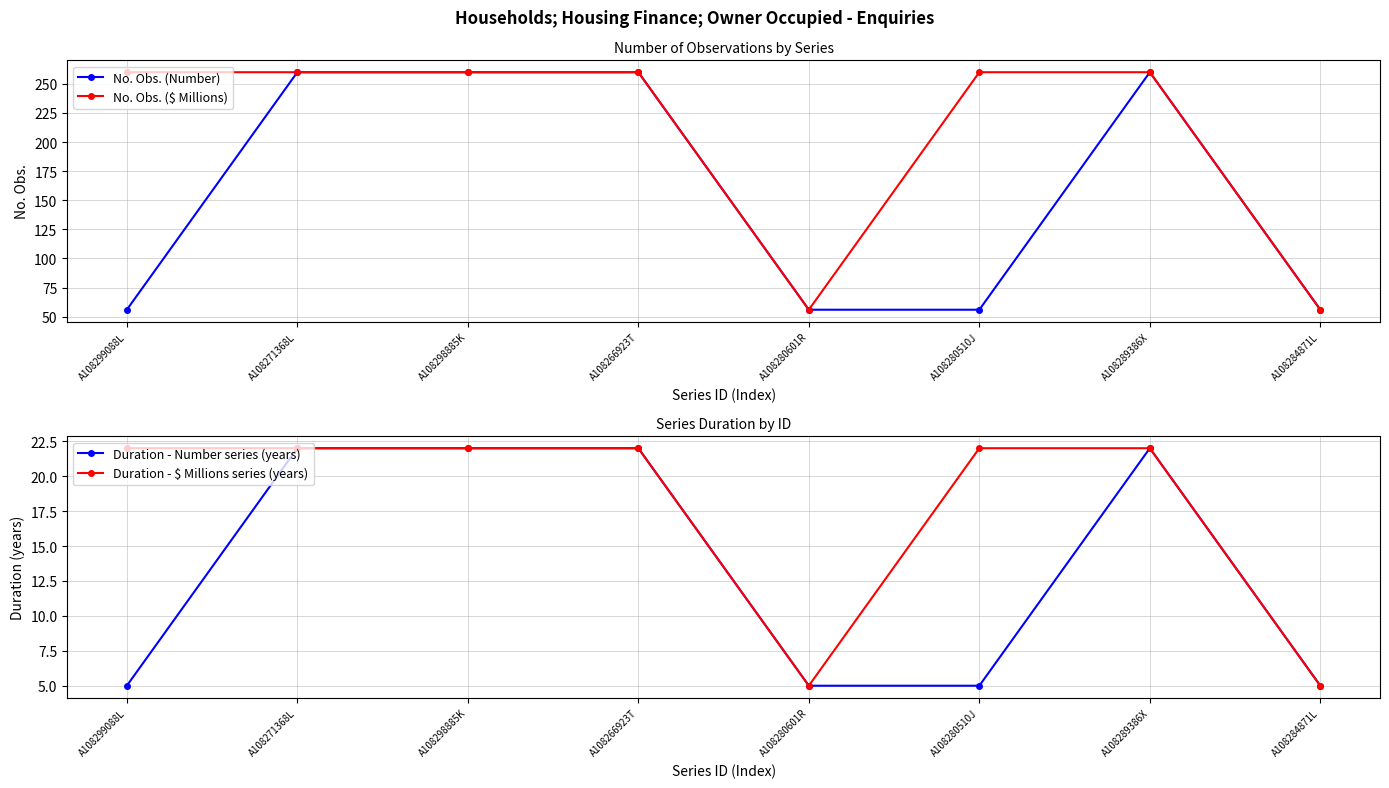

What is the difference between the maximum and second lowest values in the Duration - Number series (years) series?

17